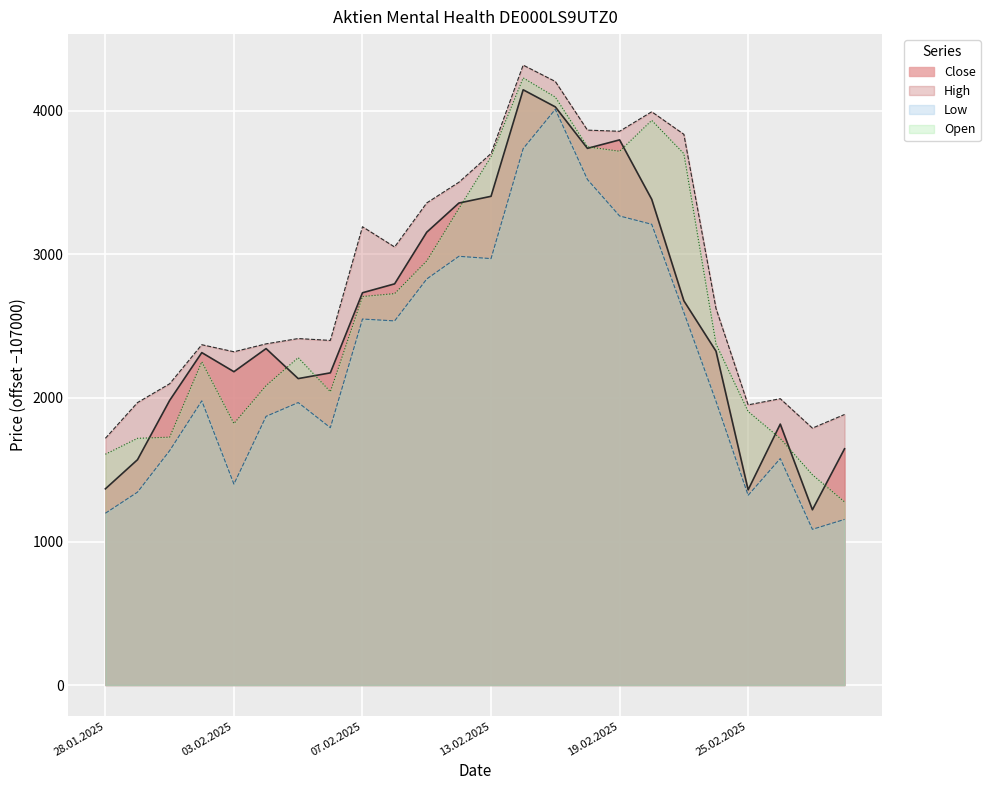

Where is Open nearest to the value 2753?

10.02.2025